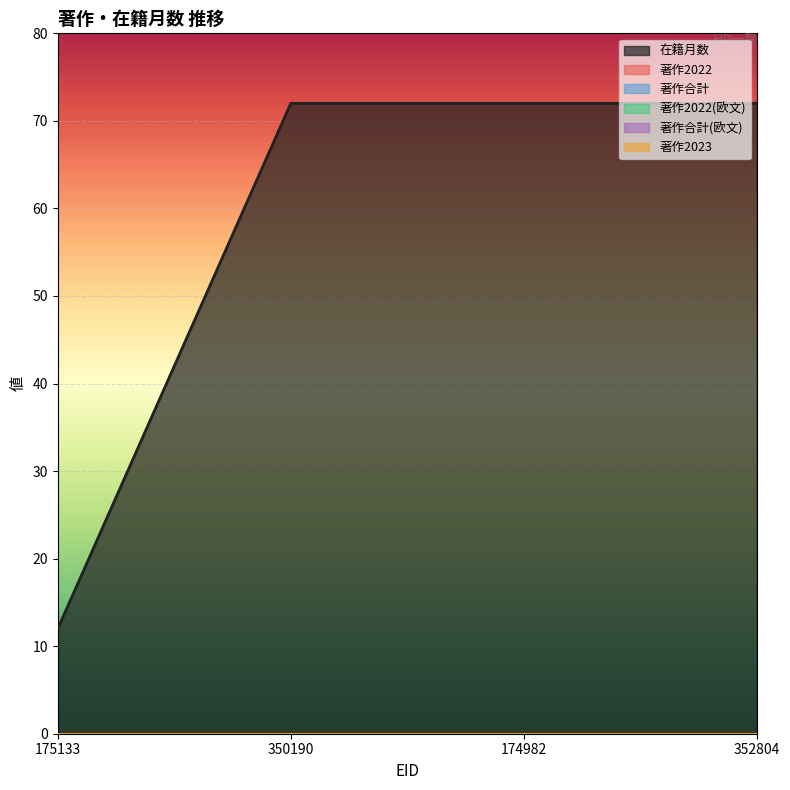

What position from the right is 175133?

4